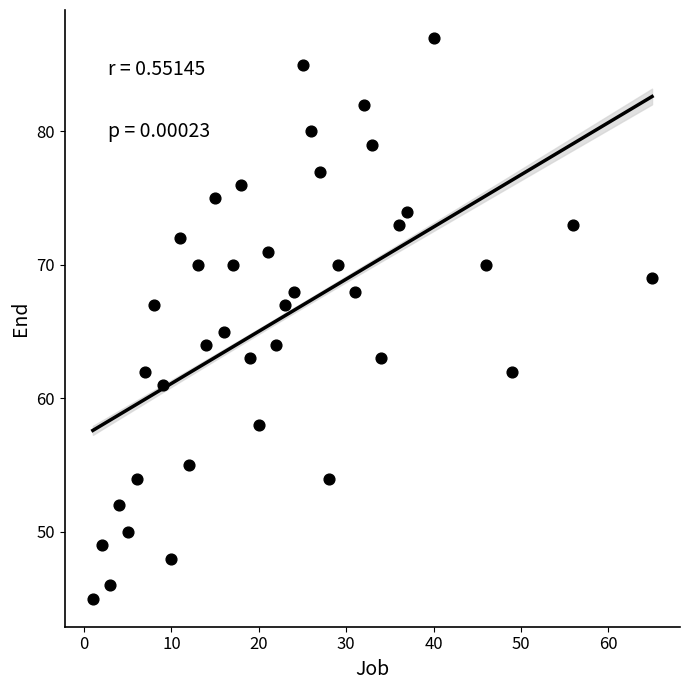

What is the range of X values (max minus min)?

64